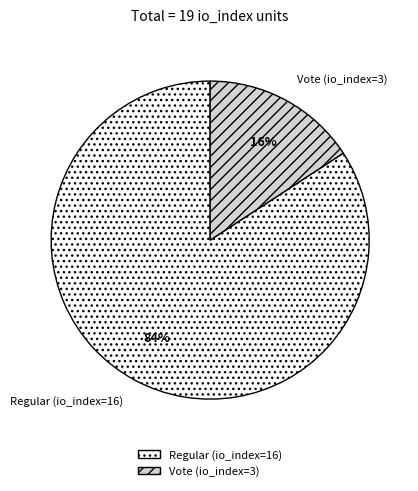

True or false: Vote (io_index=3) accounts for 16% of the total.

True